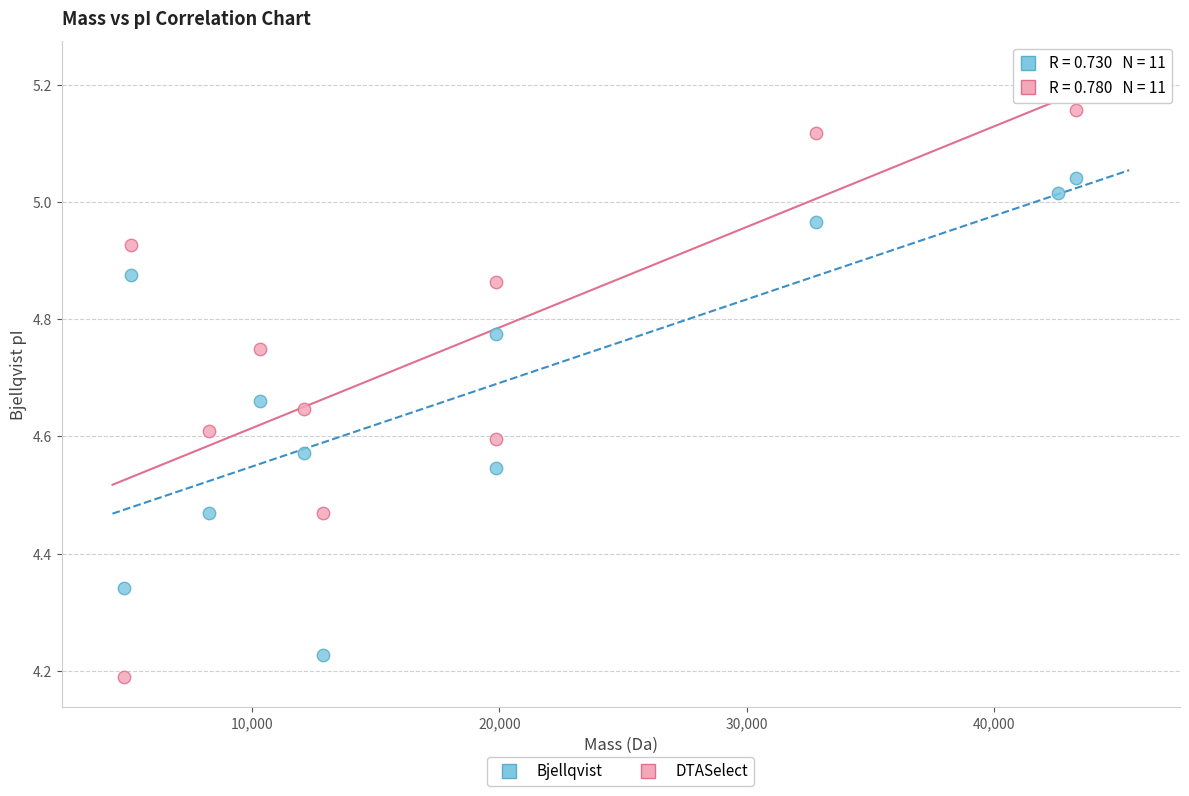

What are all the series names shown in the legend?

Bjellqvist, DTASelect